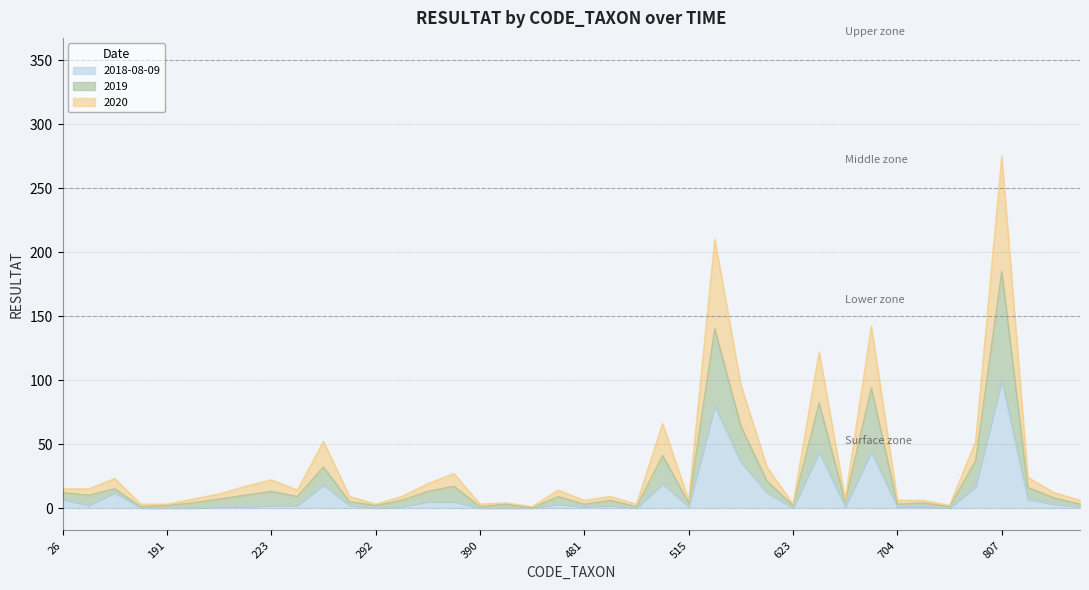

True or false: 2019 and 2018-08-09 cross at least once.

False